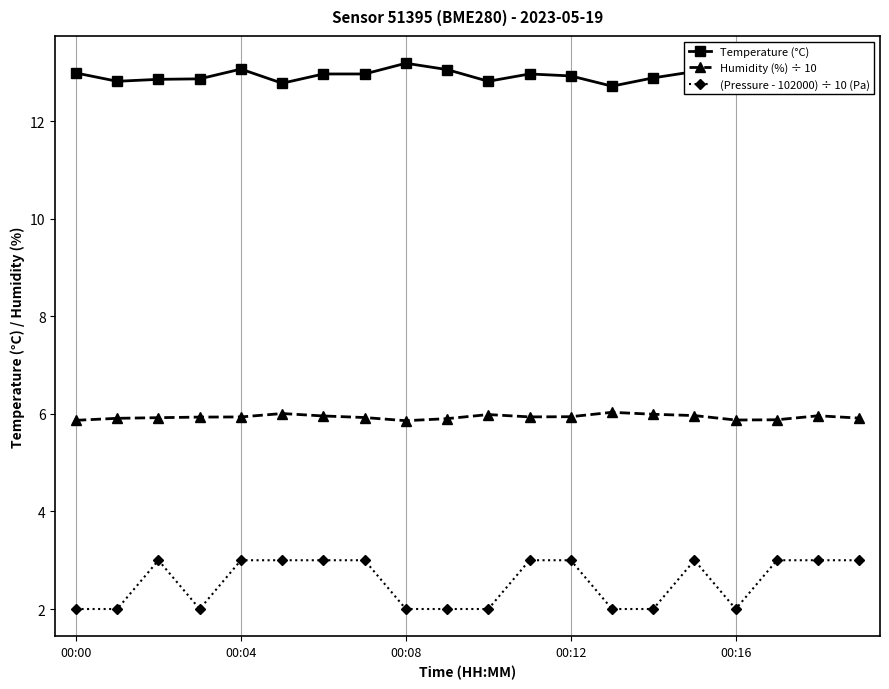

True or false: Humidity (%) ÷ 10 has a value of 9.2 at 17.

False